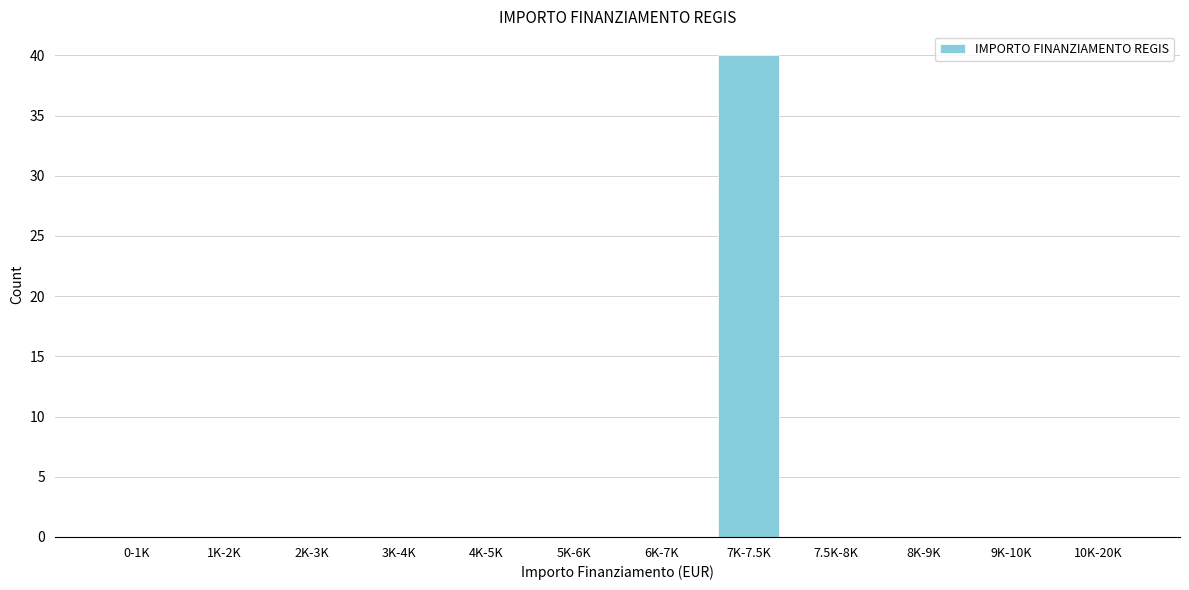

Reading right to left, what are all the values shown in this chart?

10K-20K=0	9K-10K=0	8K-9K=0	7.5K-8K=0	7K-7.5K=40	6K-7K=0	5K-6K=0	4K-5K=0	3K-4K=0	2K-3K=0	1K-2K=0	0-1K=0